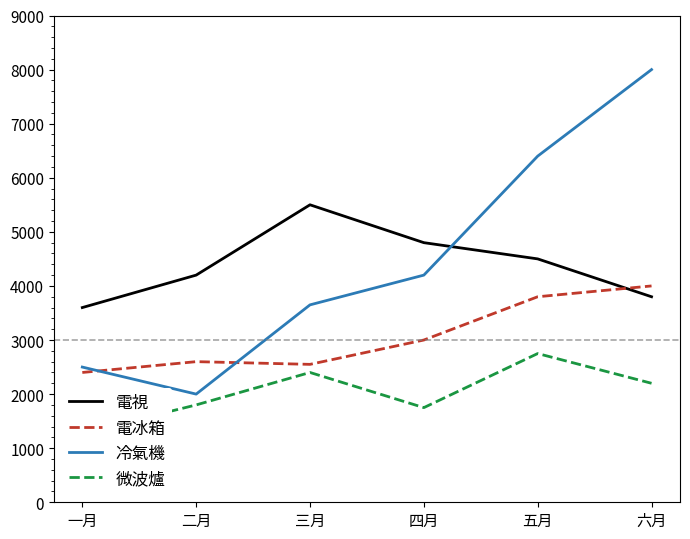

Count the number of data series in this chart.

4